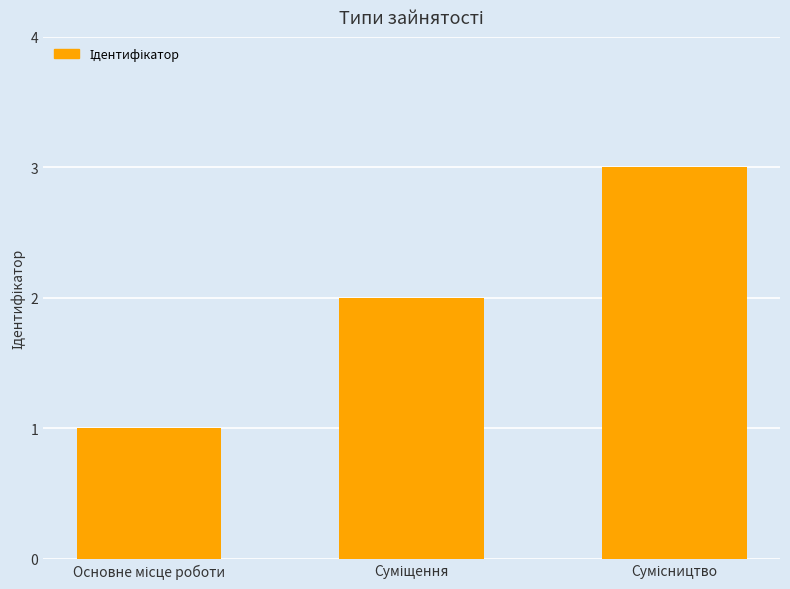

What is the sum of all values?

6